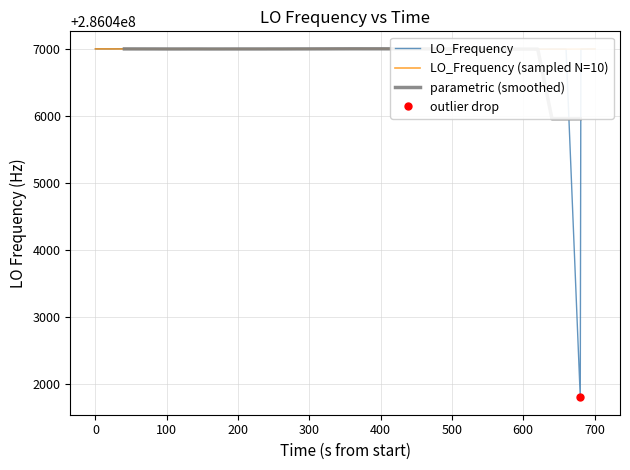

What is the label of the 32nd point from the right?

700